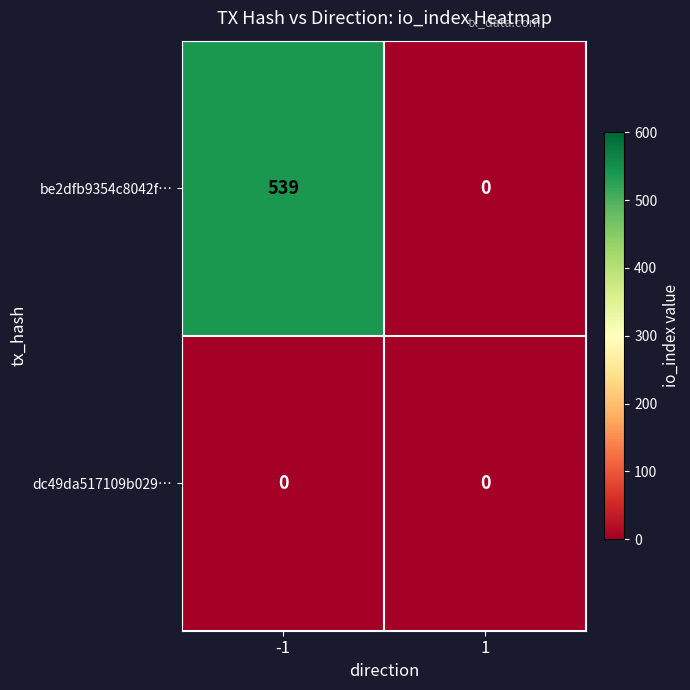

Which series has the largest total across all categories?

be2dfb9354c8042f…